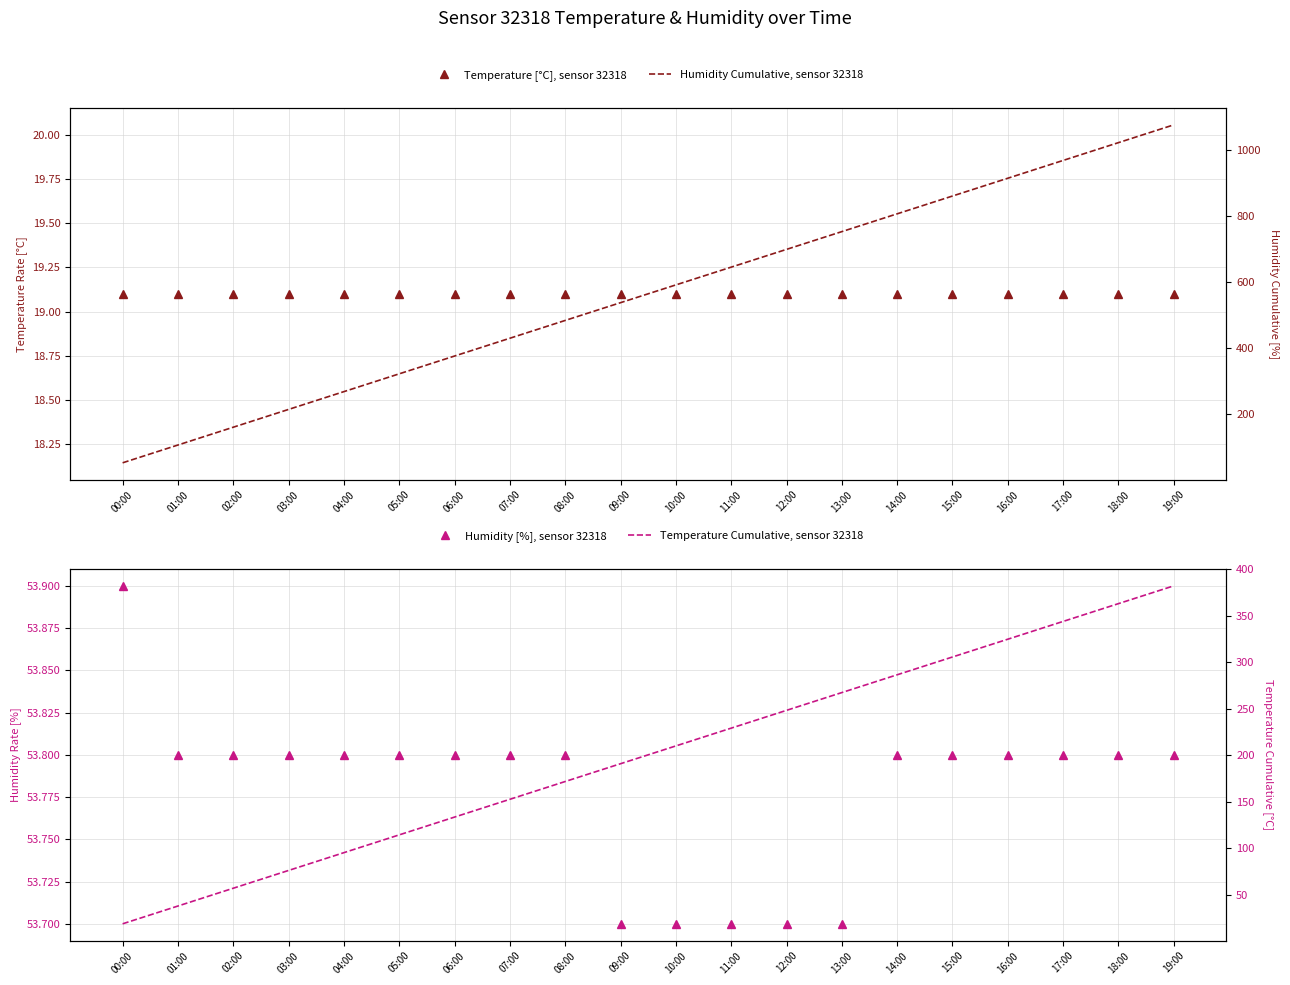

Reading left to right, transcribe all the data shown in this chart.

Temperature [°C], sensor 32318: 00:00=19.1	01:00=19.1	02:00=19.1	03:00=19.1	04:00=19.1	05:00=19.1	06:00=19.1	07:00=19.1	08:00=19.1	09:00=19.1	10:00=19.1	11:00=19.1	12:00=19.1	13:00=19.1	14:00=19.1	15:00=19.1	16:00=19.1	17:00=19.1	18:00=19.1	19:00=19.1
Humidity [%], sensor 32318: 00:00=53.9	01:00=53.8	02:00=53.8	03:00=53.8	04:00=53.8	05:00=53.8	06:00=53.8	07:00=53.8	08:00=53.8	09:00=53.7	10:00=53.7	11:00=53.7	12:00=53.7	13:00=53.7	14:00=53.8	15:00=53.8	16:00=53.8	17:00=53.8	18:00=53.8	19:00=53.8
Humidity Cumulative, sensor 32318: 00:00=53.9	01:00=107.7	02:00=161.5	03:00=215.3	04:00=269.1	05:00=322.9	06:00=376.7	07:00=430.5	08:00=484.3	09:00=538.0	10:00=591.7	11:00=645.4	12:00=699.1	13:00=752.8	14:00=806.6	15:00=860.4	16:00=914.2	17:00=968.0	18:00=1021.8	19:00=1075.6
Temperature Cumulative, sensor 32318: 00:00=19.1	01:00=38.2	02:00=57.3	03:00=76.4	04:00=95.5	05:00=114.6	06:00=133.7	07:00=152.8	08:00=171.9	09:00=191.0	10:00=210.1	11:00=229.2	12:00=248.3	13:00=267.4	14:00=286.5	15:00=305.6	16:00=324.7	17:00=343.8	18:00=362.9	19:00=382.0